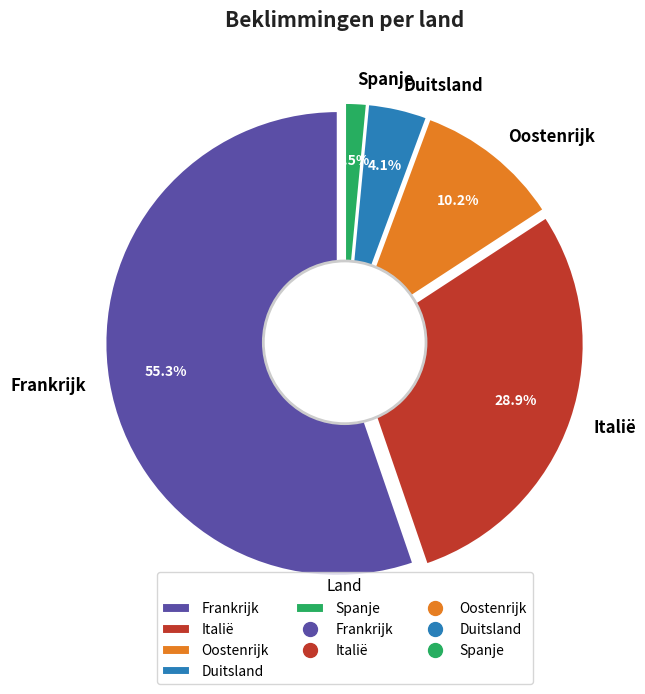

Which category has the biggest portion of the pie?

Frankrijk